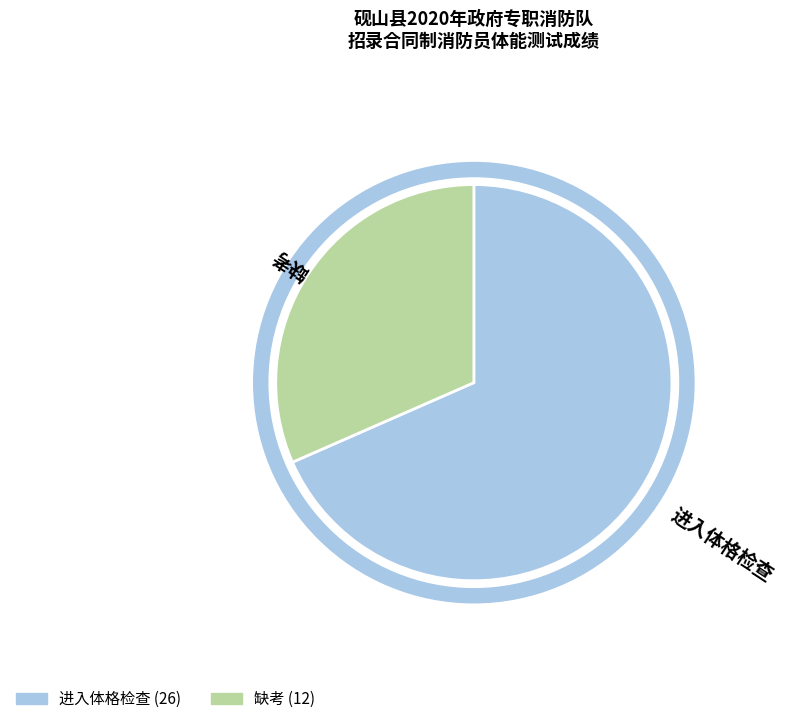

Does 缺考 represent more than half of the total?

No